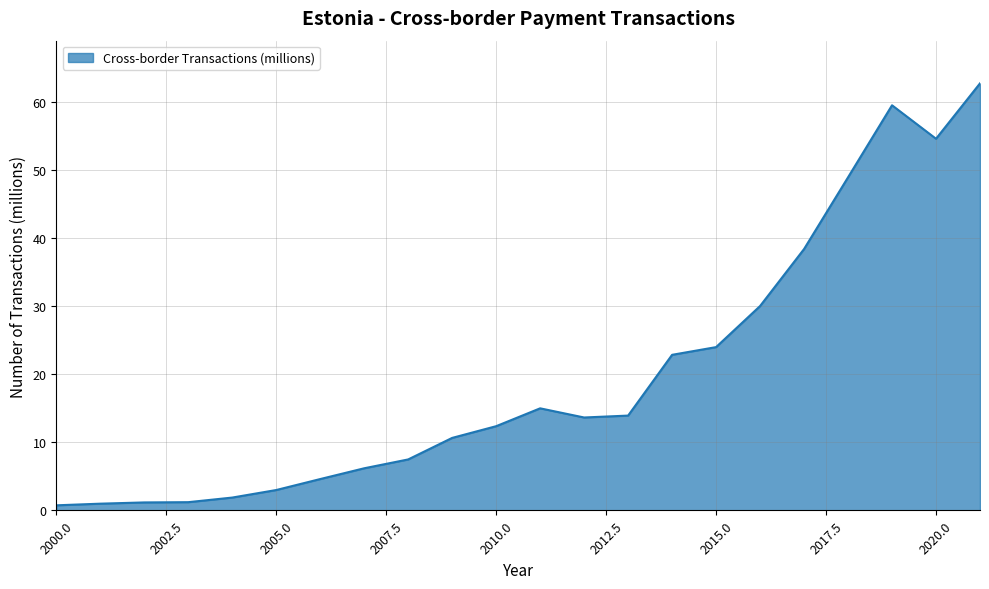

What is the greatest value displayed?

62.7